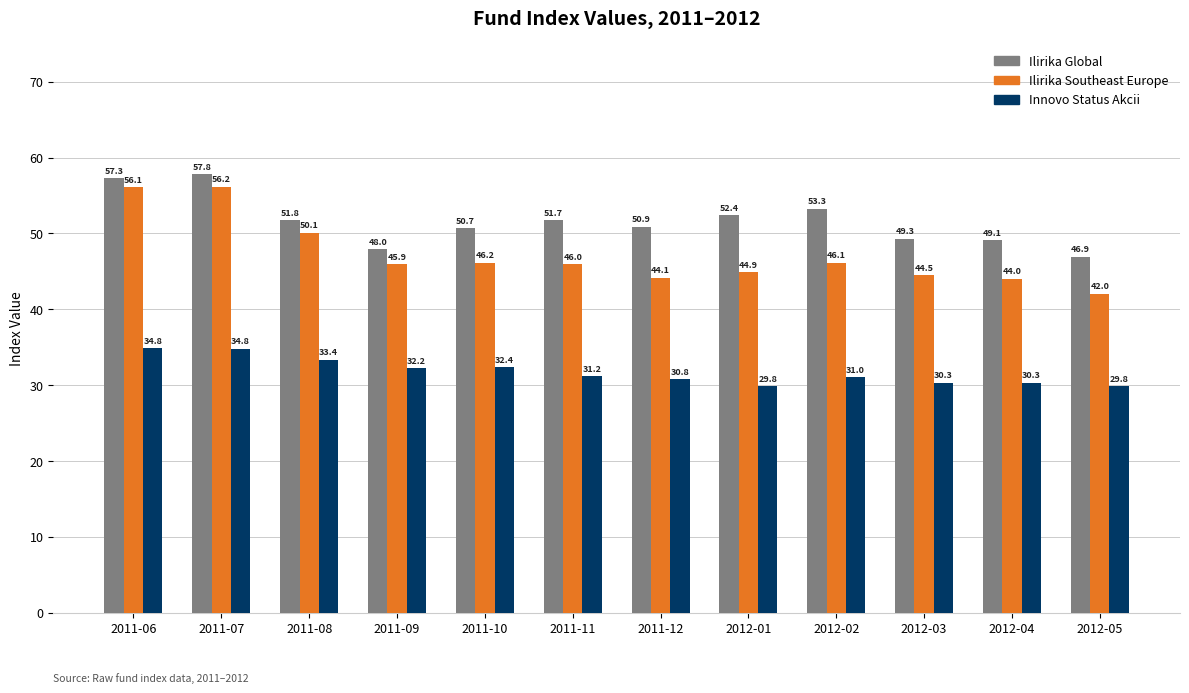

What are all the series names shown in the legend?

Ilirika Global, Ilirika Southeast Europe, Innovo Status Akcii